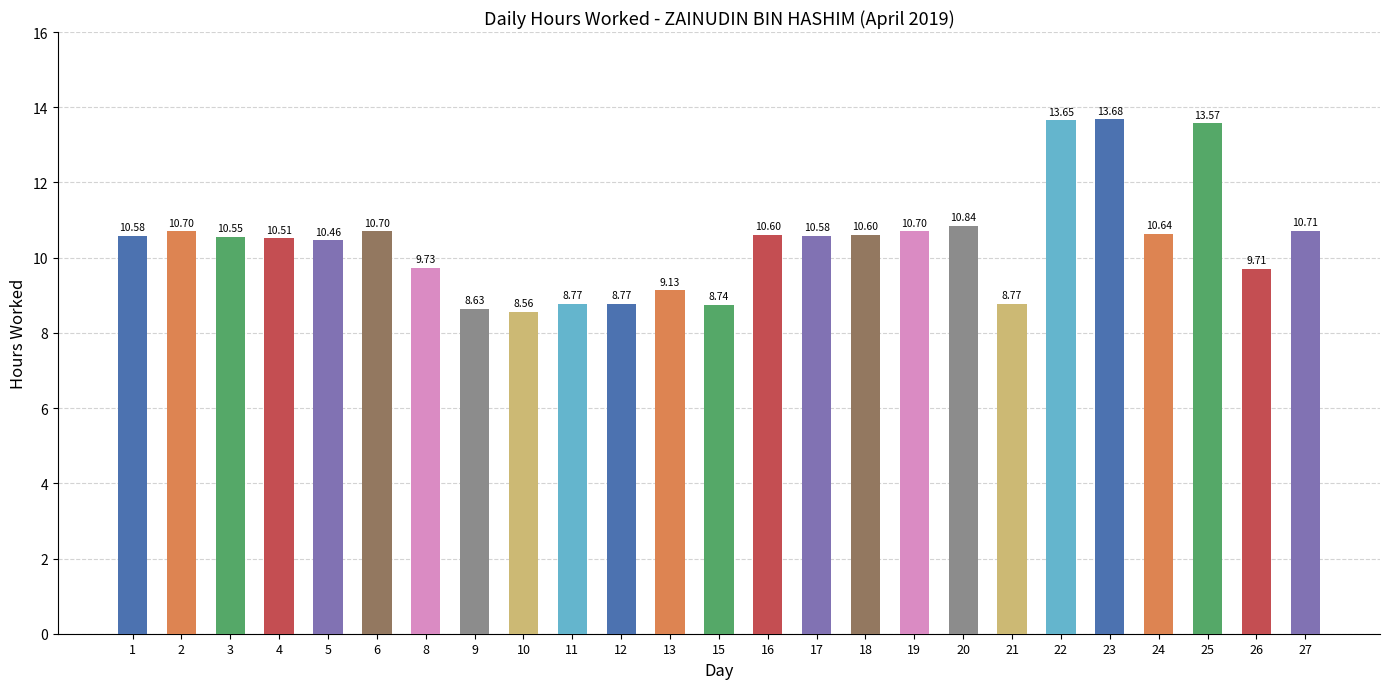

Does the chart contain stacked bars?

No